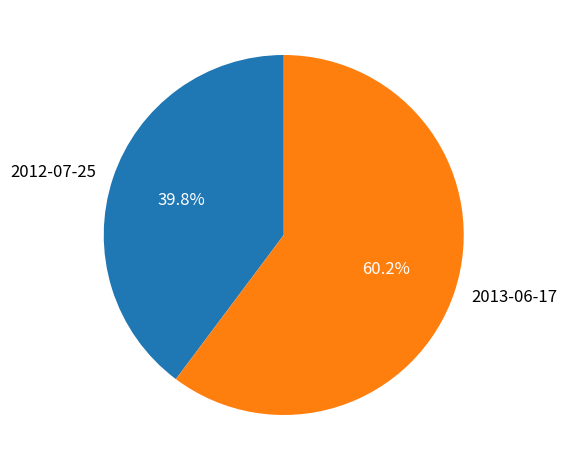

Approximately how many times larger is the value at 2012-07-25 compared to 2013-06-17?

0.7